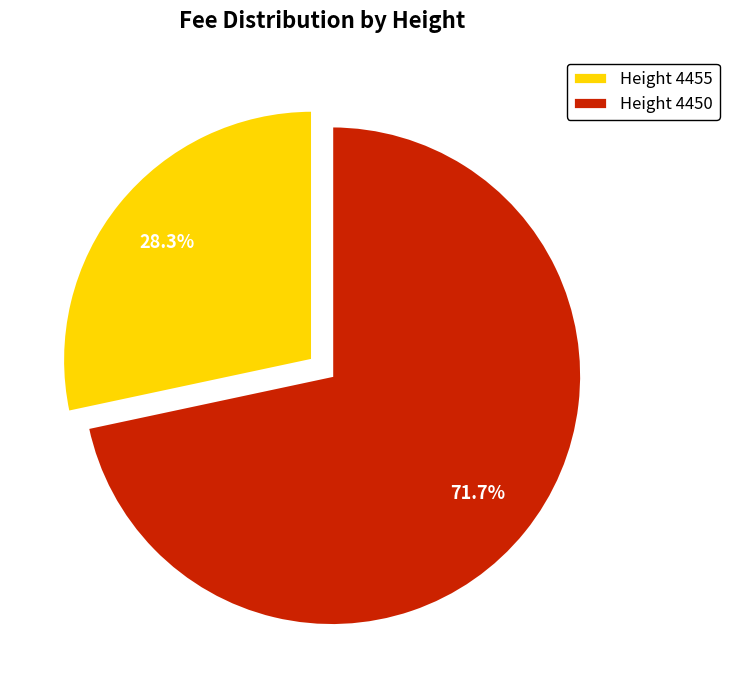

What is the majority slice?

Height 4450